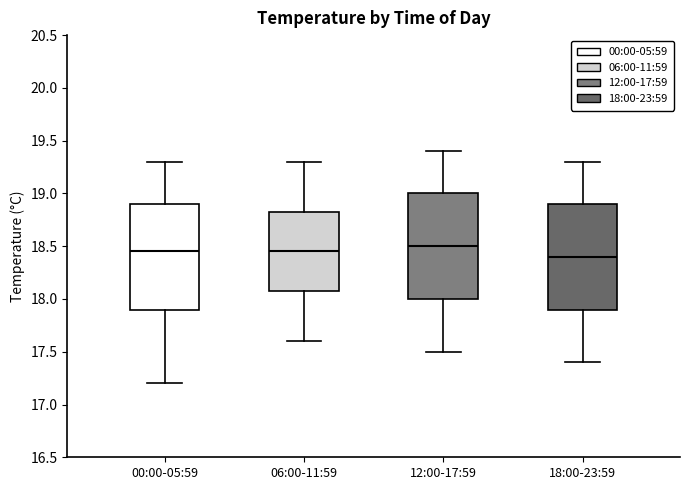

Reading left to right, read every box against the y-axis: the position of its median line, the range the box covers, and the ends of its whiskers. The values are not printed on the chart, so give them approximately, as read against the axis.

00:00-05:59: median 18.45, box 17.90 to 18.90, whiskers 17.20 to 19.30
06:00-11:59: median 18.45, box 18.10 to 18.85, whiskers 17.60 to 19.30
12:00-17:59: median 18.50, box 18.00 to 19.00, whiskers 17.50 to 19.40
18:00-23:59: median 18.40, box 17.90 to 18.90, whiskers 17.40 to 19.30